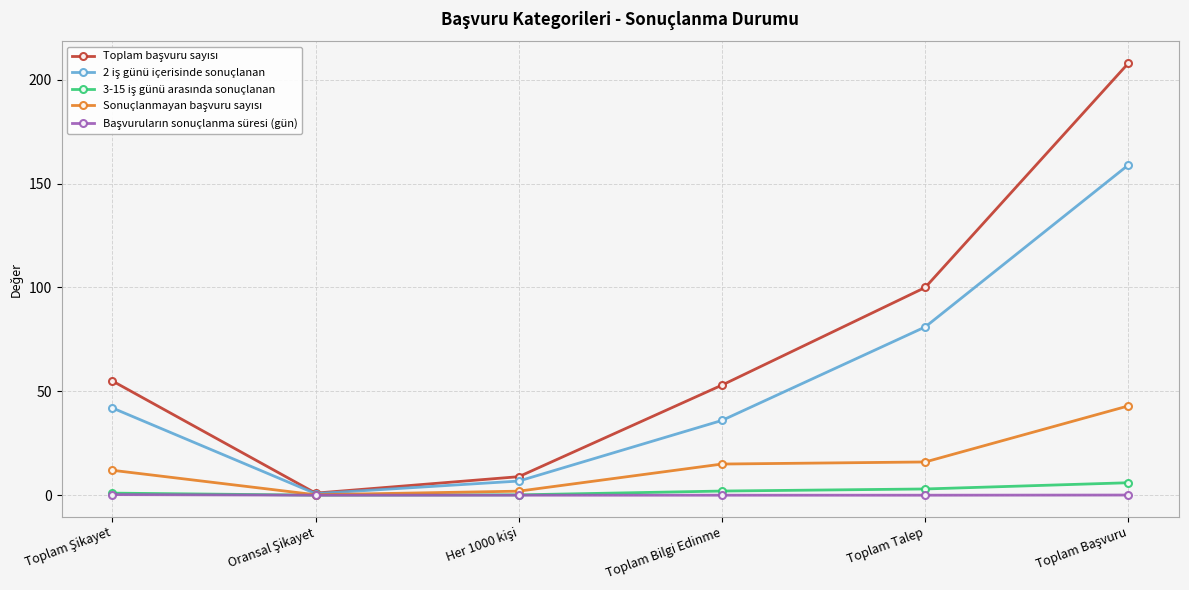

What is the label of the 5th point from the left?

Toplam Talep